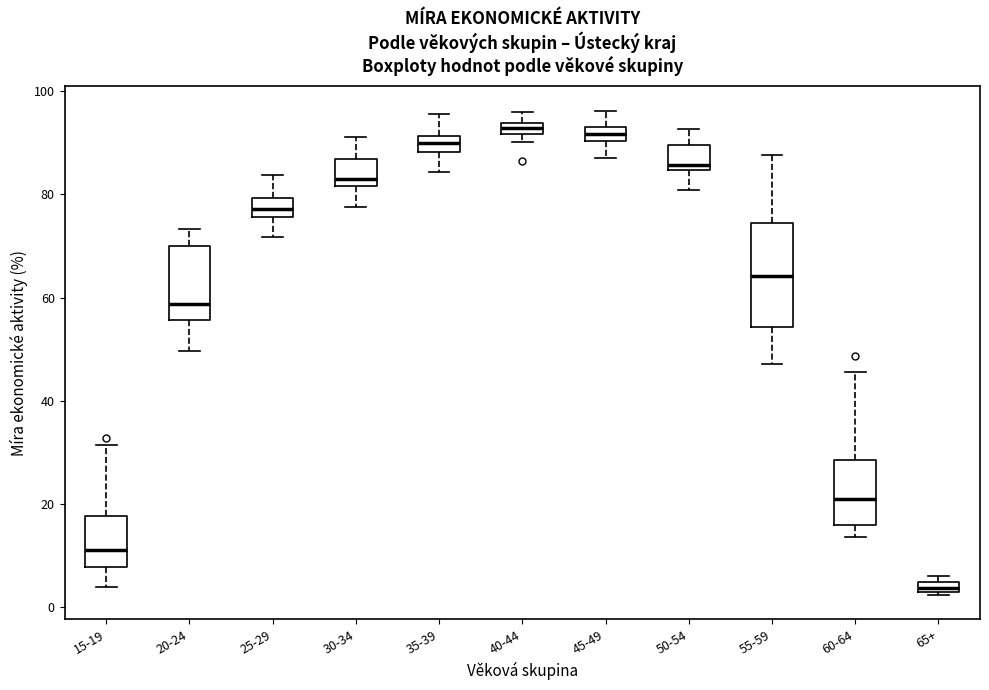

Comparing the boxes themselves (not the whiskers), which one is the tallest?

55-59